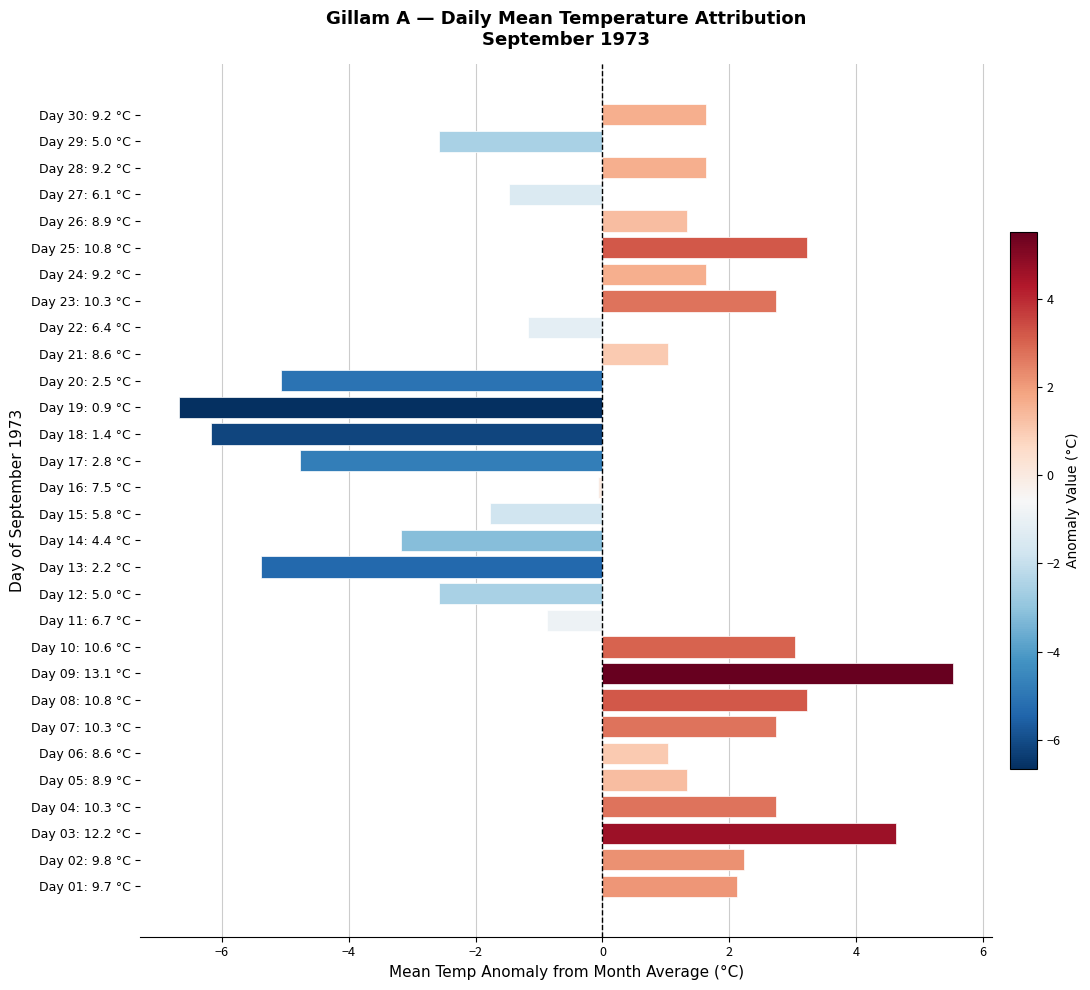

What is the difference between the maximum and minimum values?

12.2